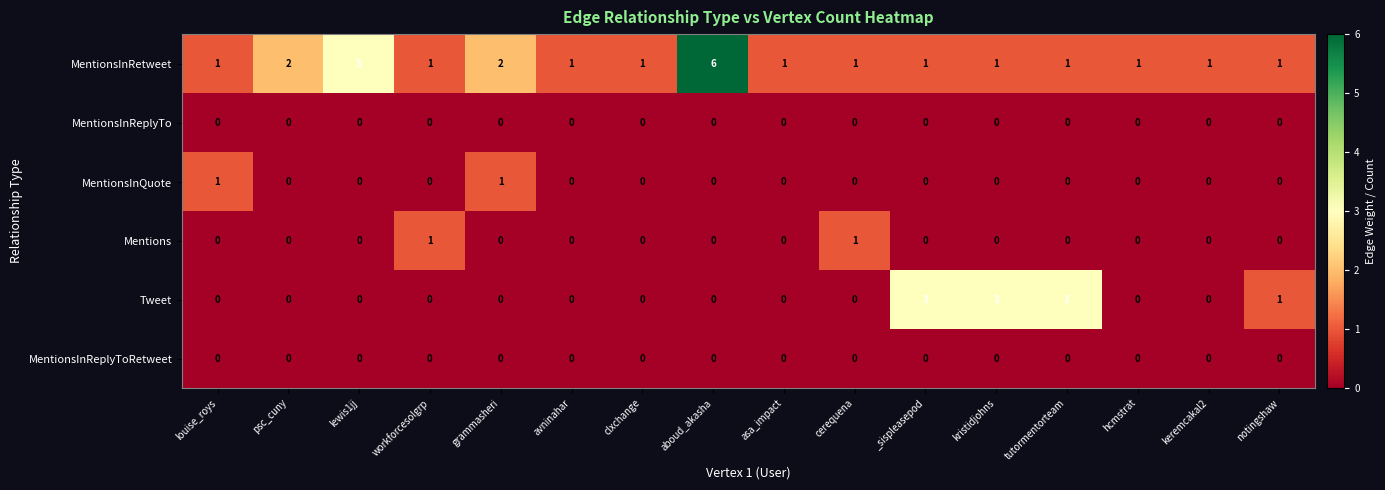

What is the maximum value for Tweet?

3